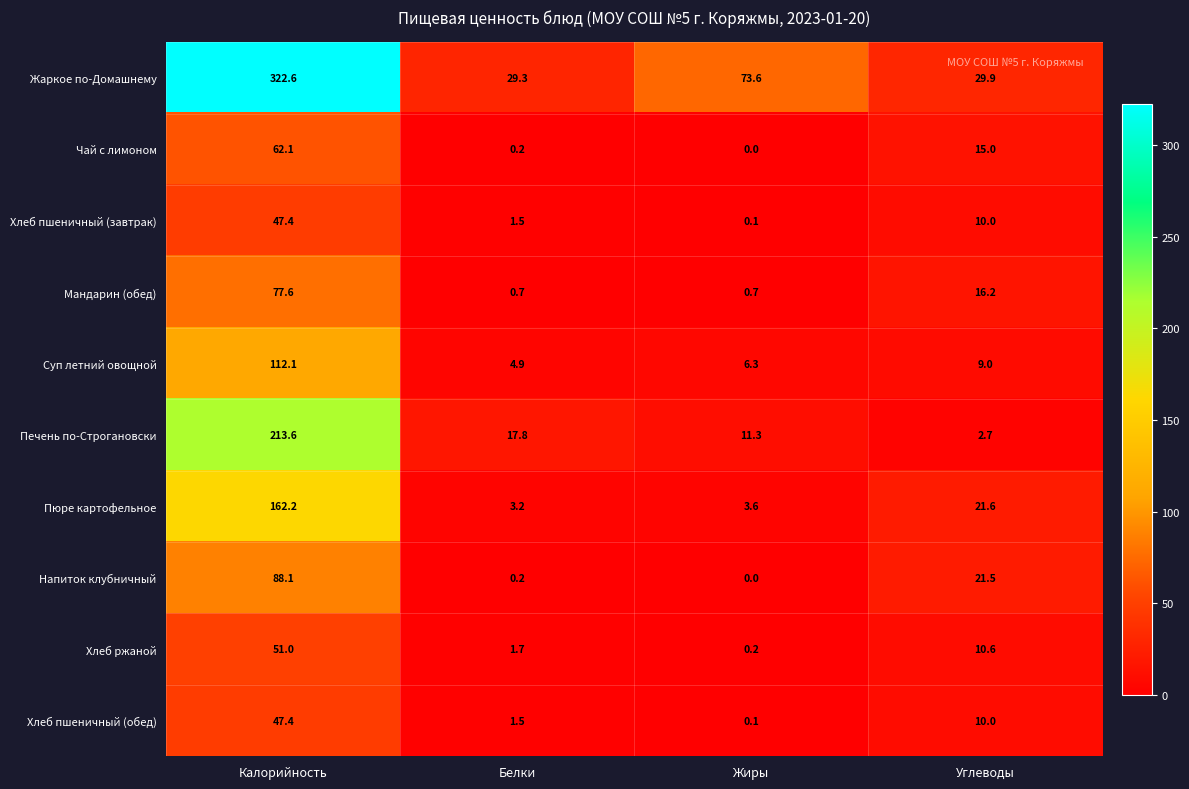

Which series changed the most between Калорийность and Жиры?

Жаркое по-Домашнему